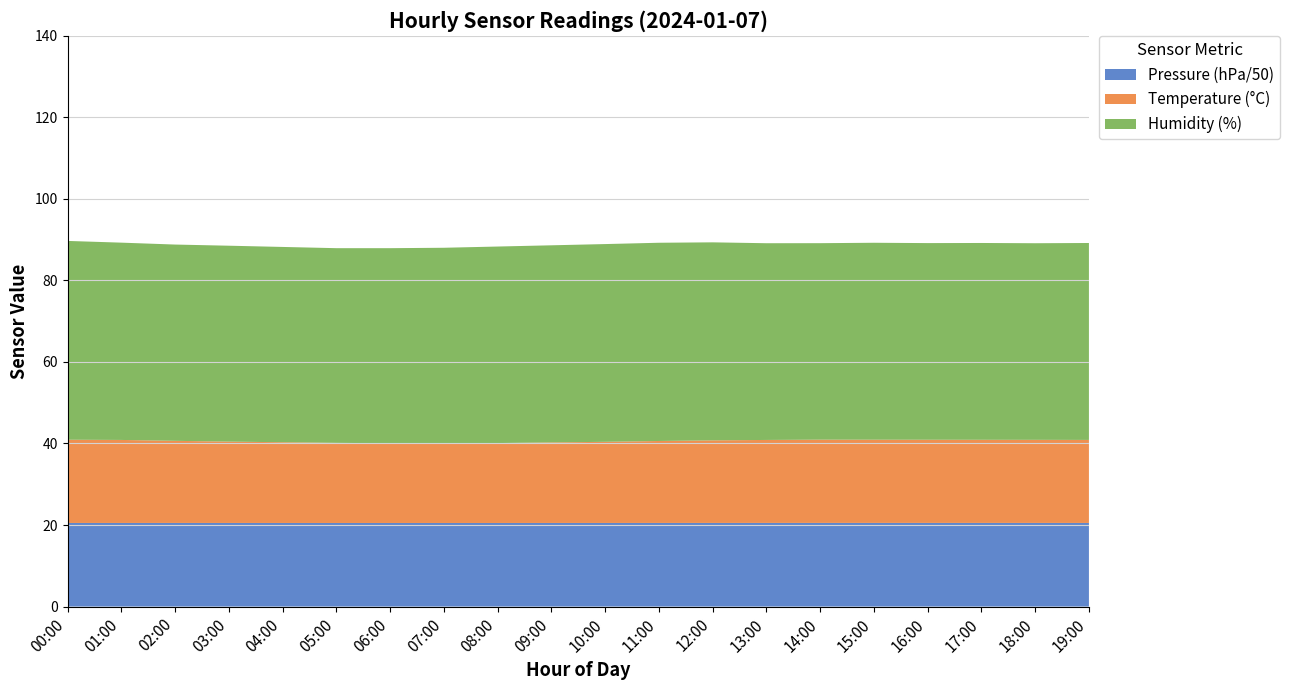

Reading left to right, list all the values displayed in this chart.

temperature: 00:00=20.4	01:00=20.4	02:00=20.1	03:00=19.9	04:00=19.8	05:00=19.6	06:00=19.6	07:00=19.5	08:00=19.6	09:00=19.8	10:00=19.9	11:00=20.1	12:00=20.2	13:00=20.4	14:00=20.4	15:00=20.5	16:00=20.5	17:00=20.4	18:00=20.4	19:00=20.4
humidity: 00:00=48.8	01:00=48.4	02:00=48.1	03:00=48.0	04:00=47.9	05:00=47.8	06:00=47.9	07:00=48.0	08:00=48.2	09:00=48.4	10:00=48.5	11:00=48.6	12:00=48.7	13:00=48.6	14:00=48.5	15:00=48.5	16:00=48.3	17:00=48.2	18:00=48.2	19:00=48.3
pressure_norm: 00:00=20.2	01:00=20.6	02:00=20.6	03:00=20.5	04:00=20.5	05:00=20.4	06:00=20.3	07:00=20.3	08:00=20.3	09:00=20.4	10:00=20.4	11:00=20.5	12:00=20.5	13:00=20.6	14:00=20.6	15:00=20.6	16:00=20.6	17:00=20.5	18:00=20.4	19:00=20.4